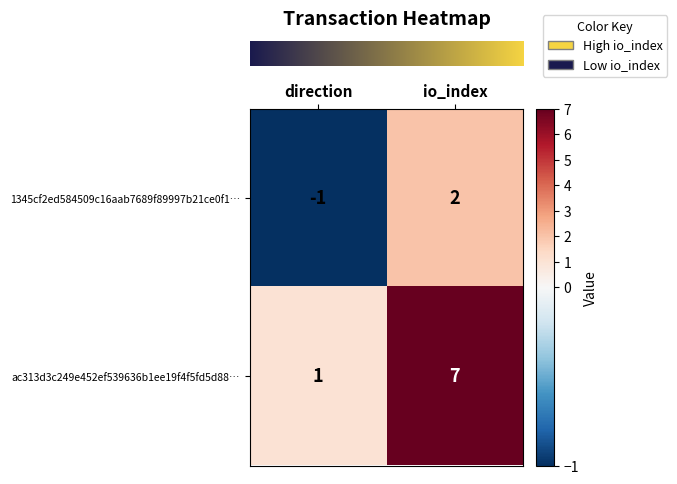

What is the difference between the 1345cf2ed584509c16aab7689f89997b21ce0f1… values at direction and io_index?

3